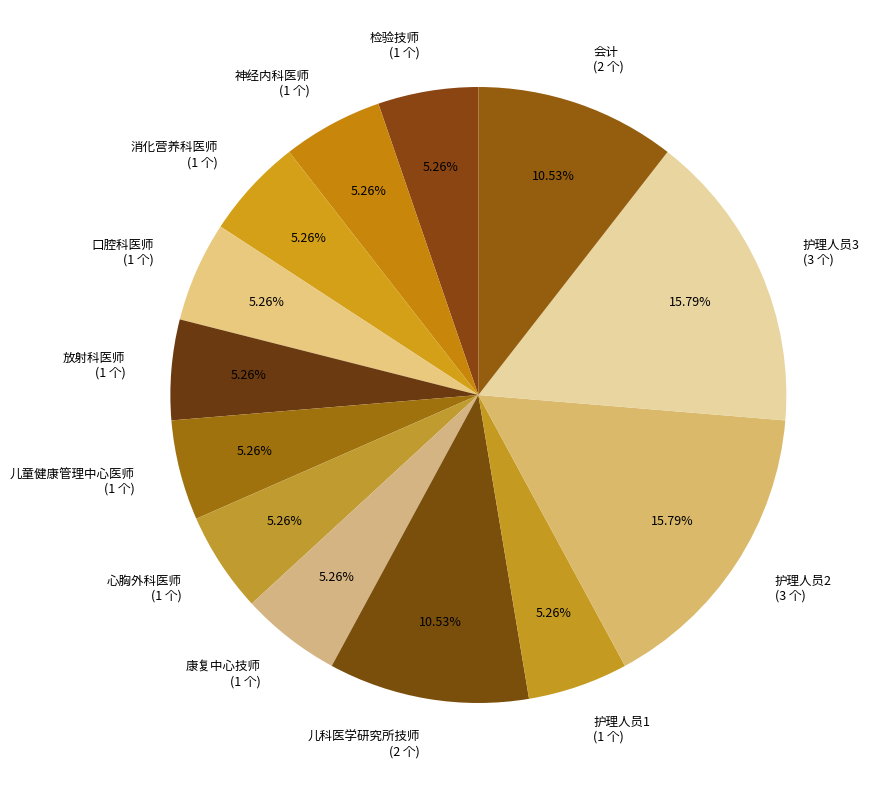

Is there a majority slice in this chart?

No